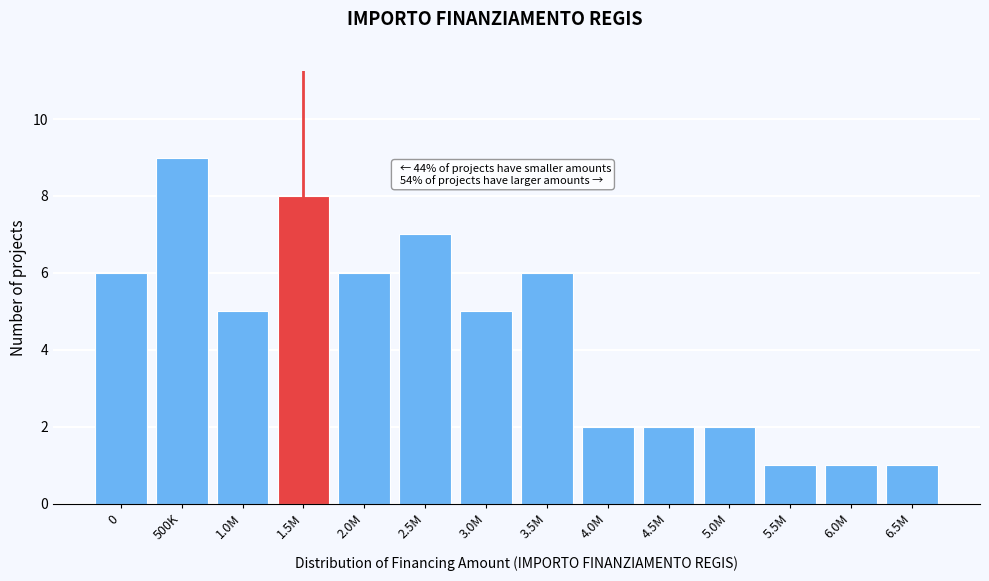

Reading left to right, extract all data points from this chart.

0=6	500K=9	1.0M=5	1.5M=8	2.0M=6	2.5M=7	3.0M=5	3.5M=6	4.0M=2	4.5M=2	5.0M=2	5.5M=1	6.0M=1	6.5M=1